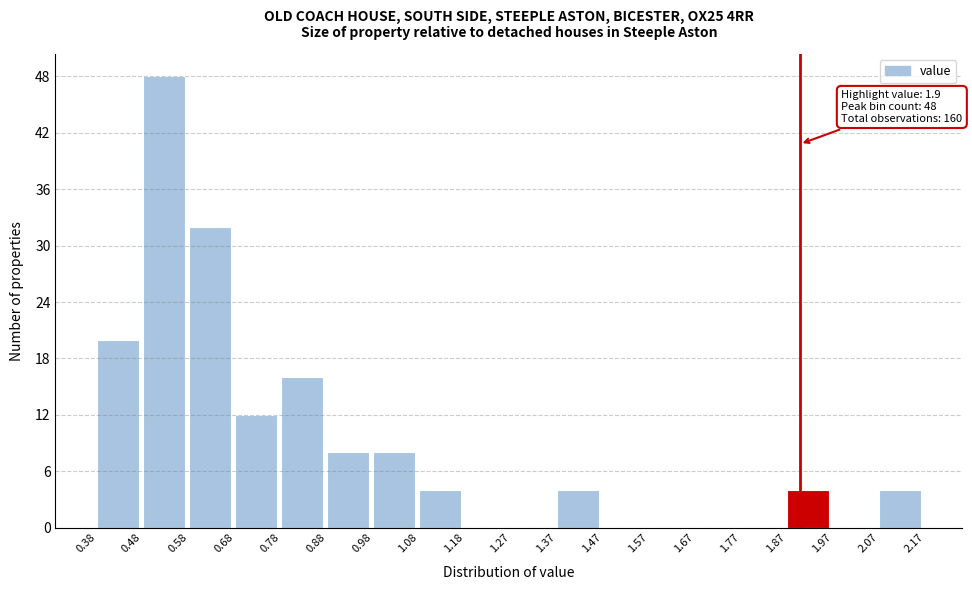

Over which range of the x-axis is the bar tallest?

0.48 to 0.58